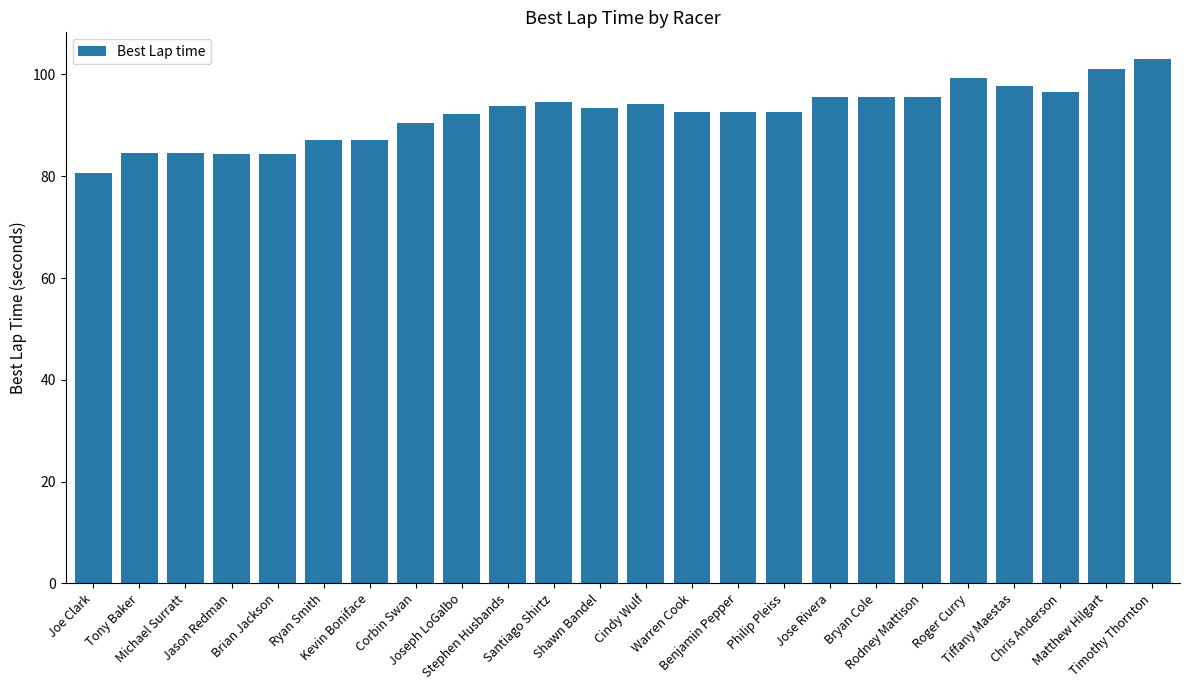

Count the number of categories in the chart.

24